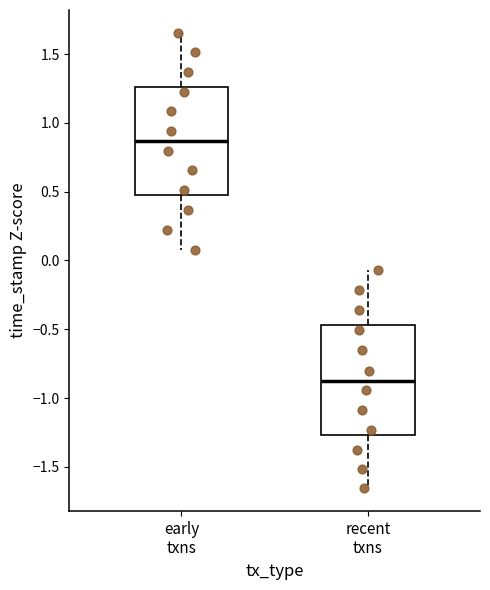

Reading left to right, transcribe this box plot: for each box, give where its median line is, the range the box spans, and where its two whiskers end, as read against the y-axis. The values are not printed on the chart, so give them approximately, as read against the axis.

early txns: median 0.85, box 0.50 to 1.25, whiskers 0.10 to 1.65
recent txns: median -0.85, box -1.25 to -0.45, whiskers -1.65 to -0.05